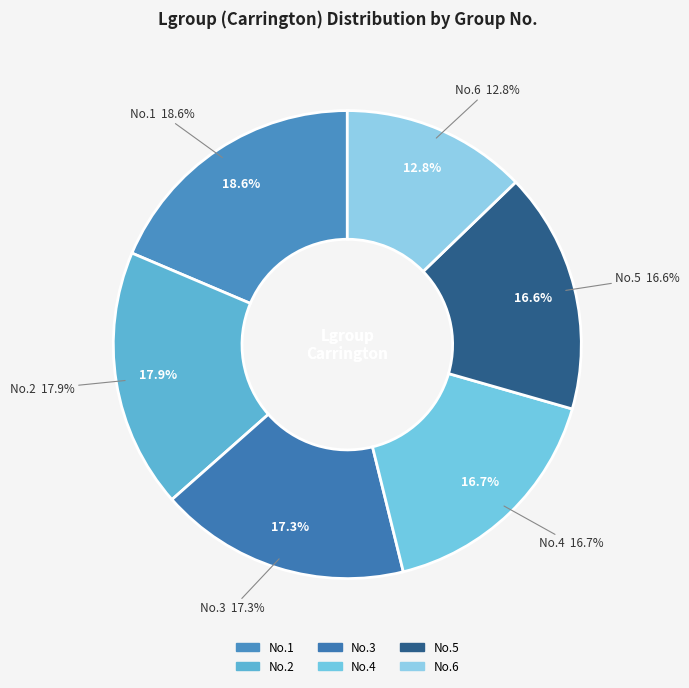

Is there a majority slice in this chart?

No